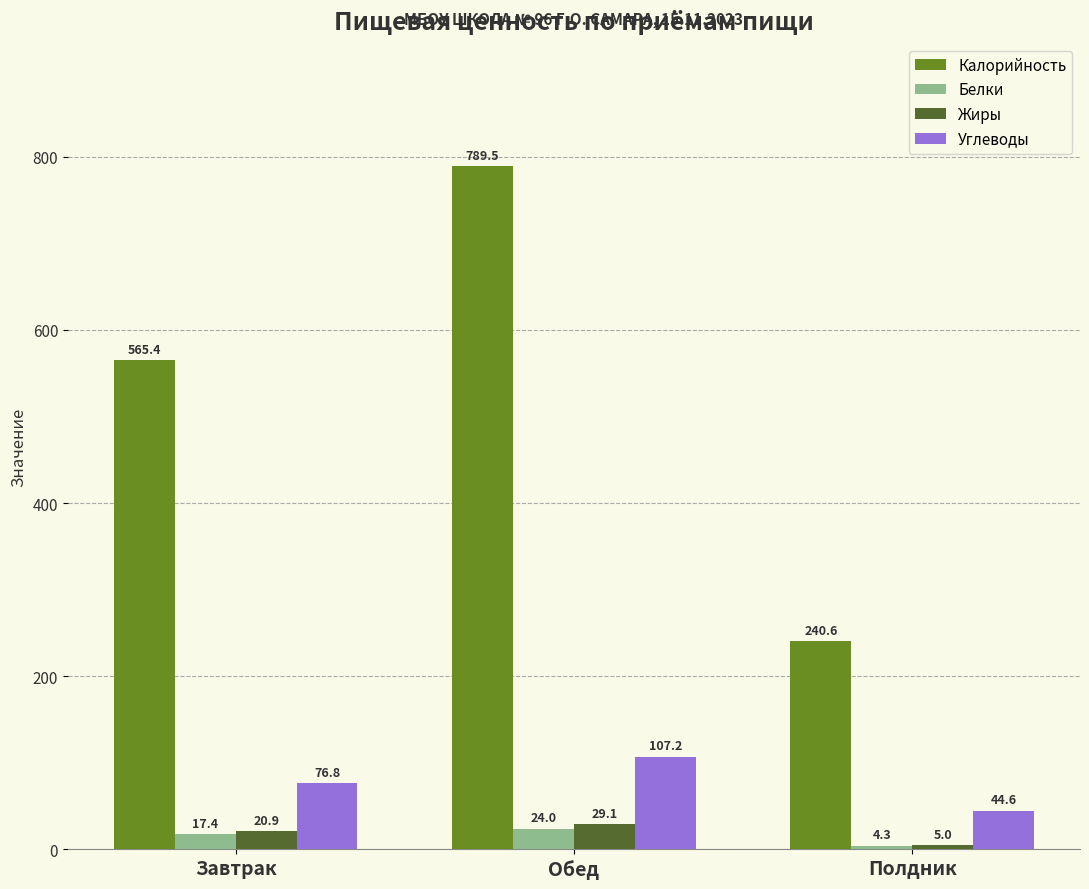

Which series has the largest total across all categories?

Калорийность